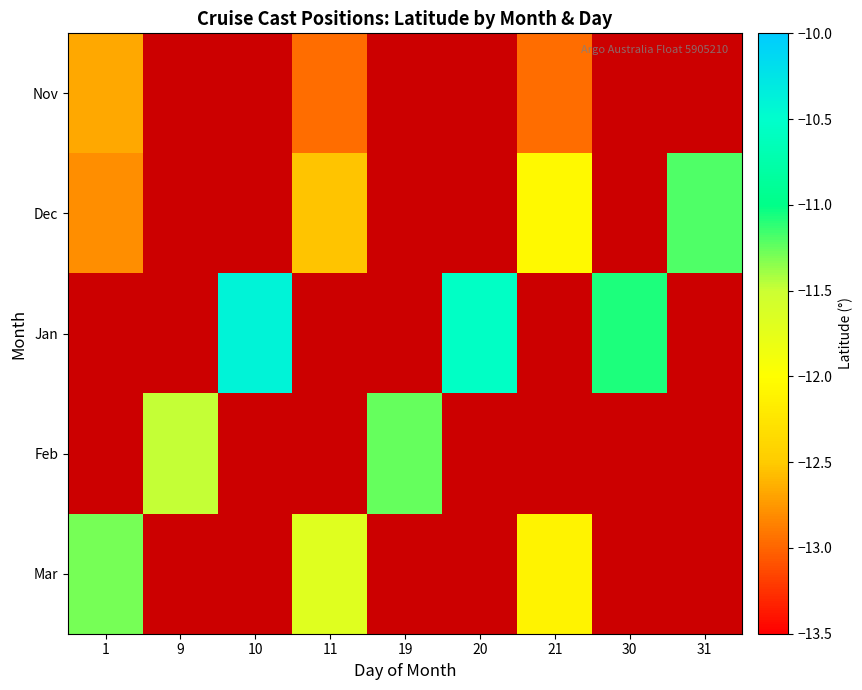

Is the value of Jan at 10 greater than the value of Dec at 21?

Yes